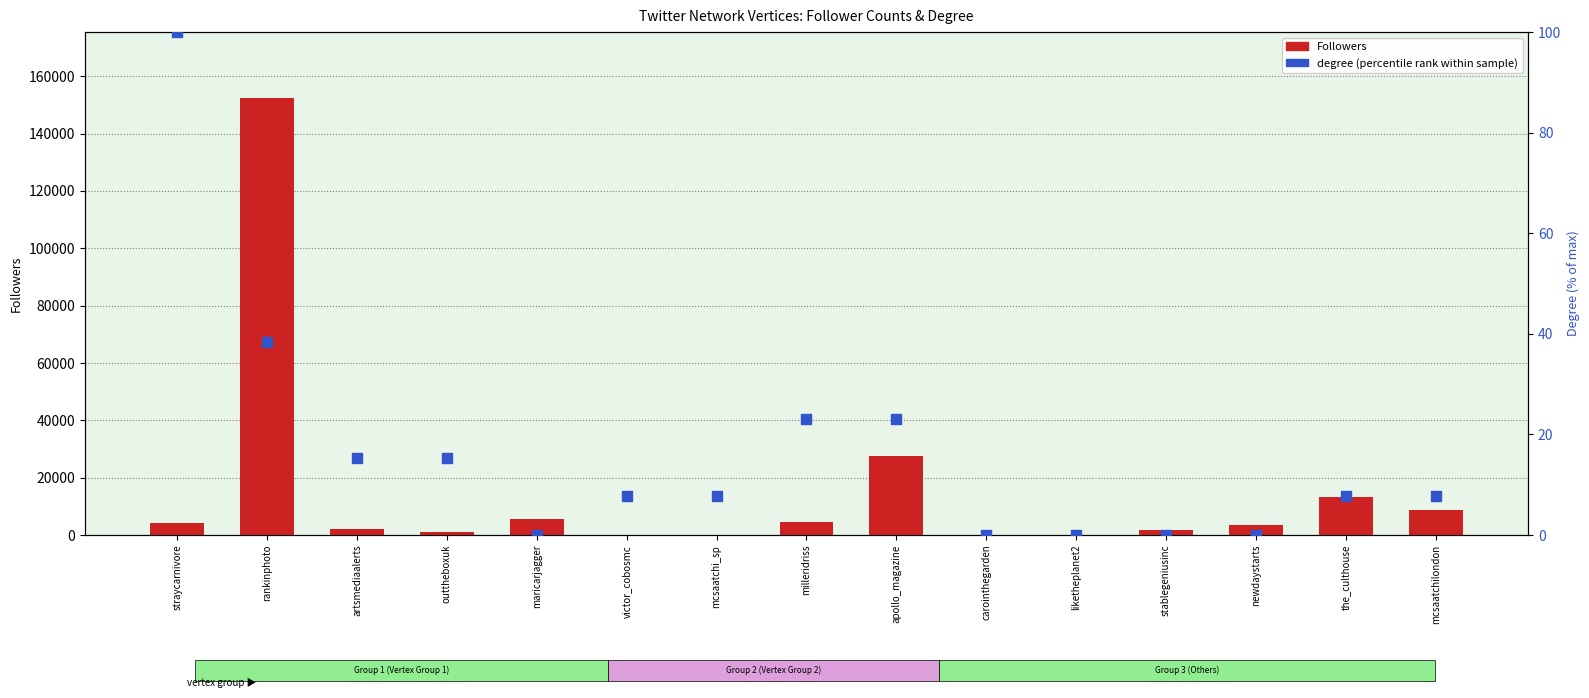

Which series contains the highest Y value?

Followers